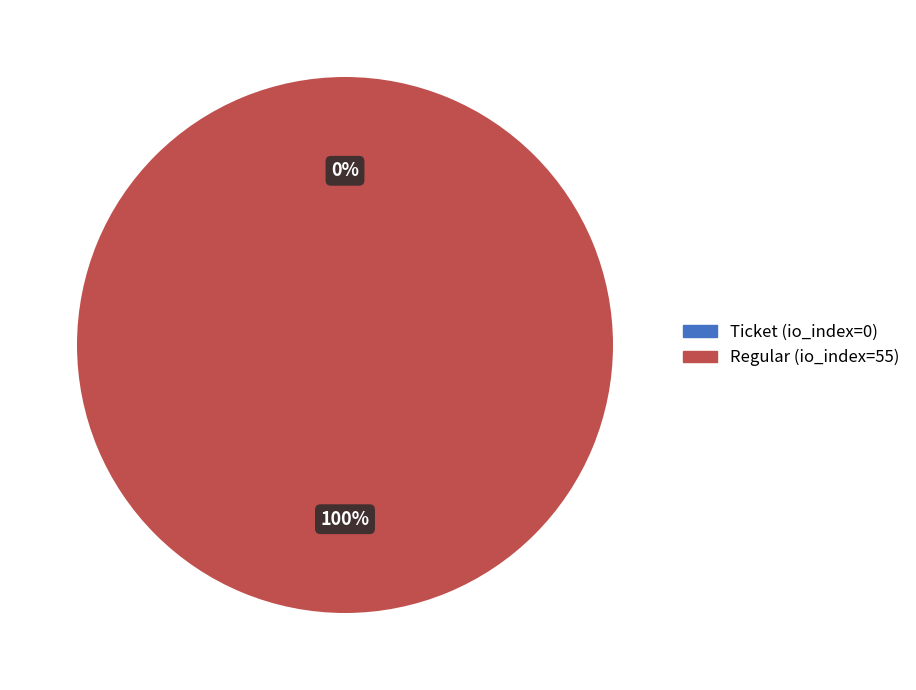

Count the number of slices in the pie.

2